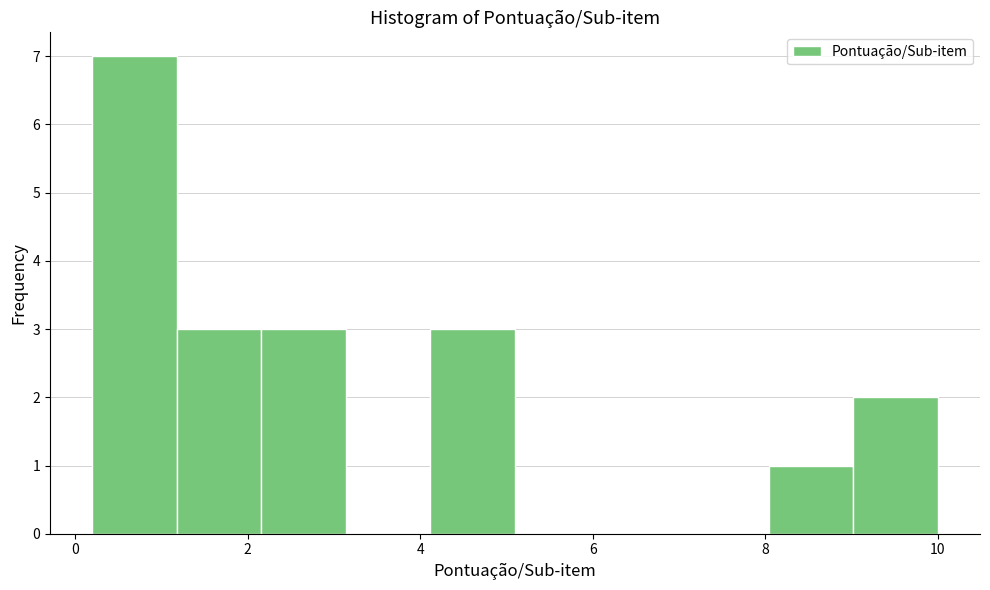

Which range on the x-axis has the tallest bar?

0.20 to 1.18